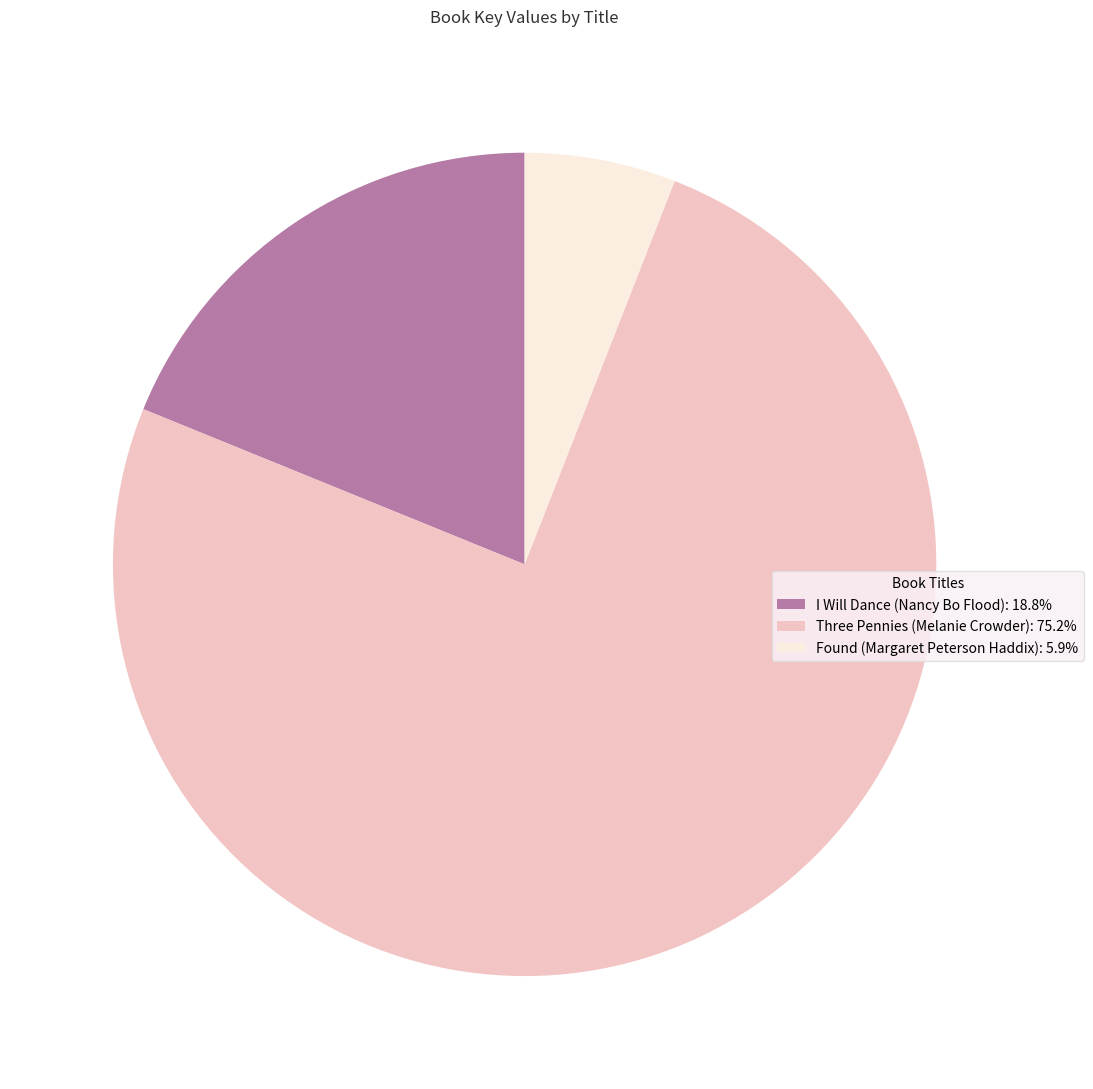

Is there any slice that represents more than half of the pie?

Yes